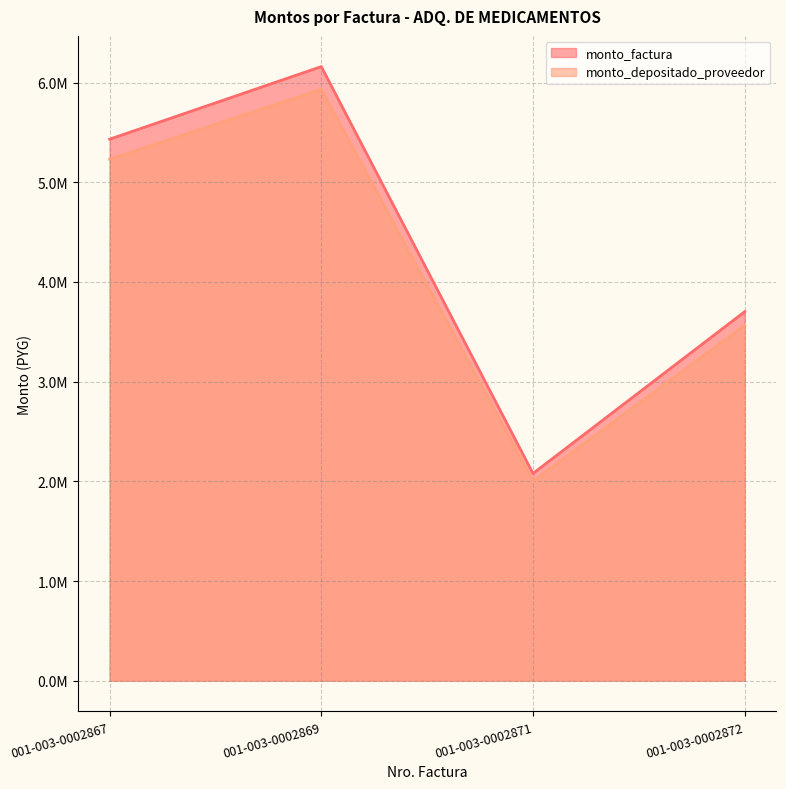

What is the value of the monto_depositado_proveedor point at the 2nd from the left?

5932633